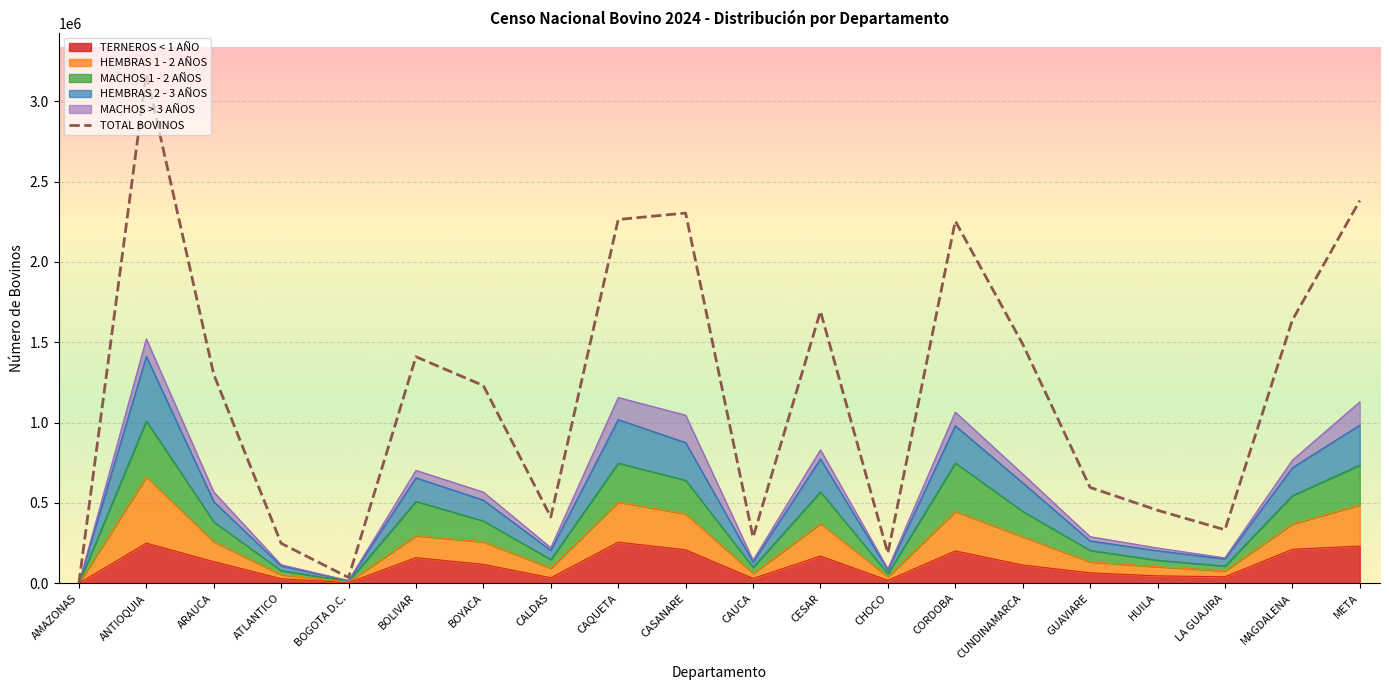

What is the label of the 14th point from the left?

CORDOBA